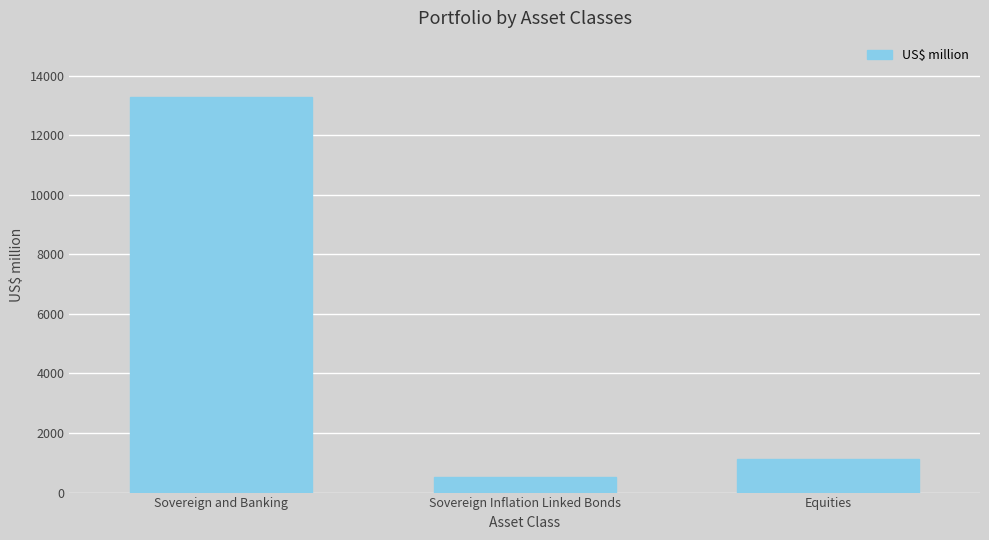

What is the label of the 1st bar from the right?

Equities